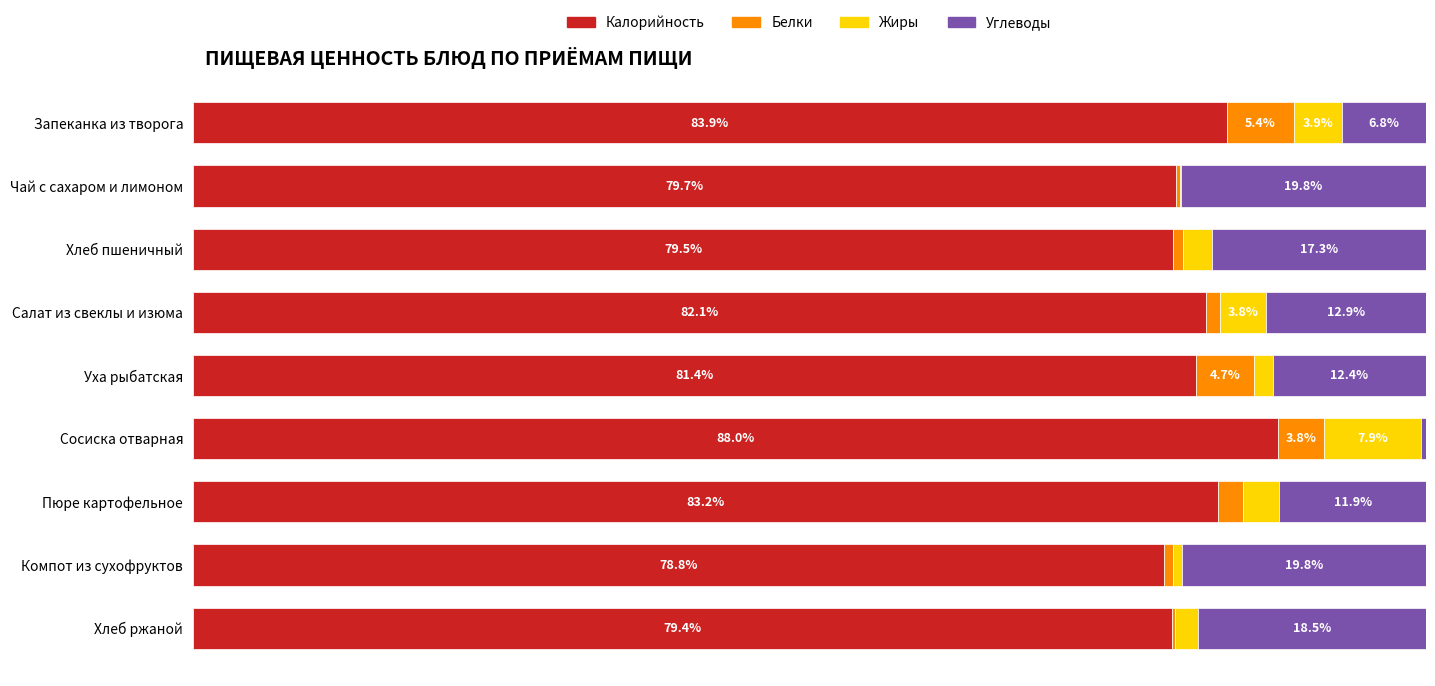

Which category has the highest value in the Калорийность series?

Сосиска отварная